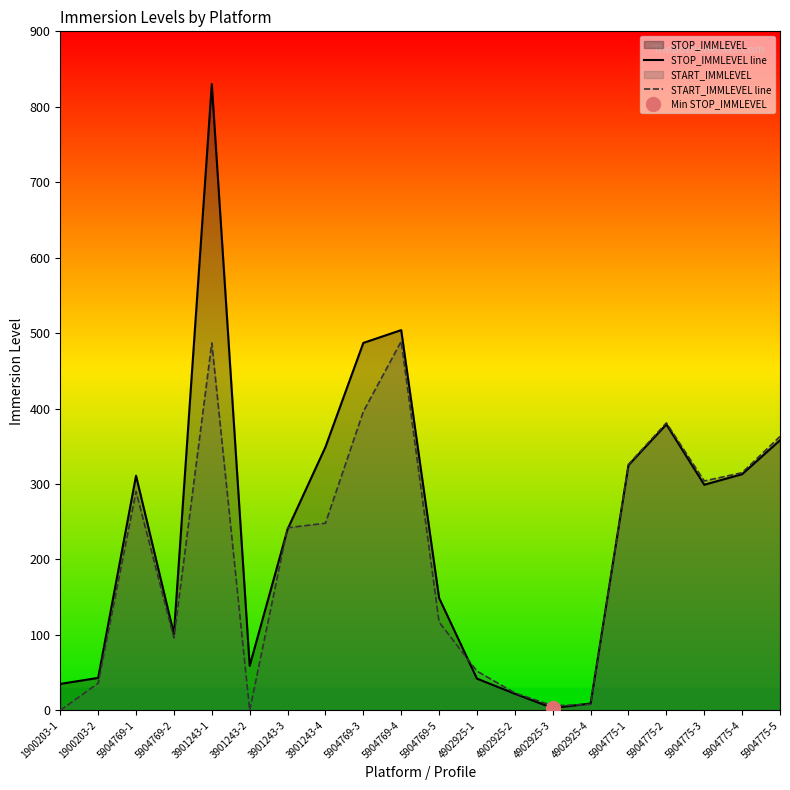

At which category does START_IMMLEVEL line reach its first local valley?

5904769-2